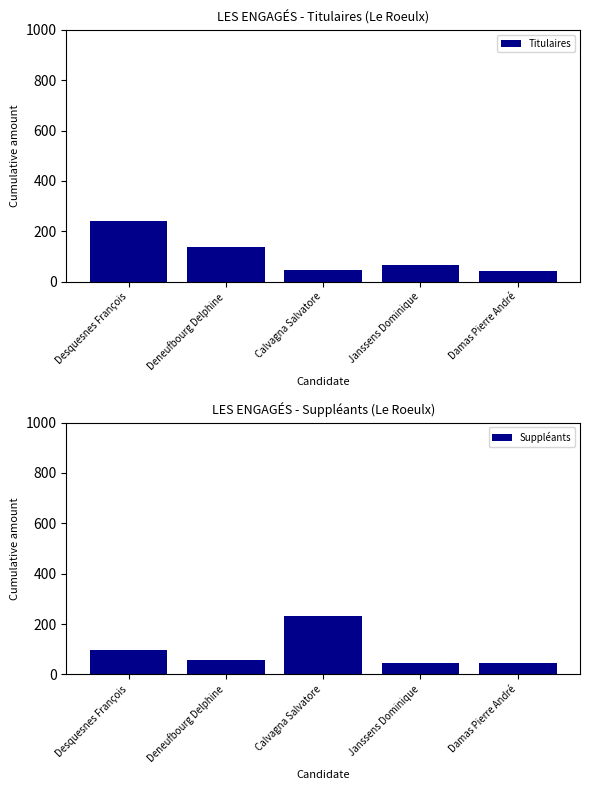

Reading left to right, extract all data points from this chart.

Titulaires: Desquesnes François=242	Deneufbourg Delphine=139	Calvagna Salvatore=45	Janssens Dominique=65	Damas Pierre André=43
Suppléants: Desquesnes François=96	Deneufbourg Delphine=59	Calvagna Salvatore=231	Janssens Dominique=45	Damas Pierre André=47